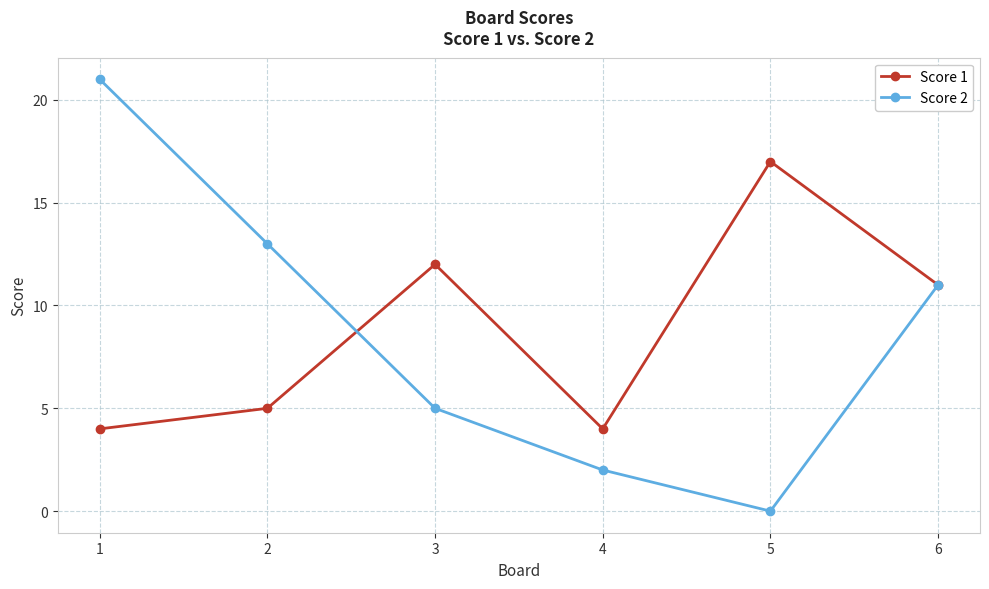

How many positive values does the Score 2 series have?

5